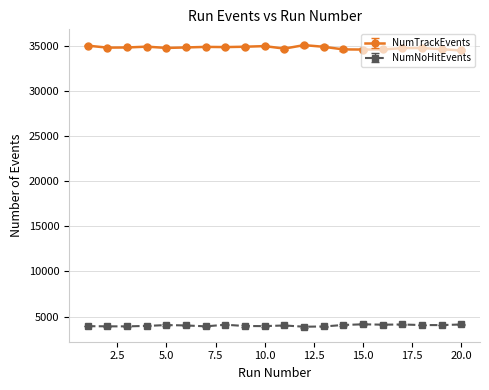

True or false: NumTrackEvents and NumNoHitEvents cross at least once.

False